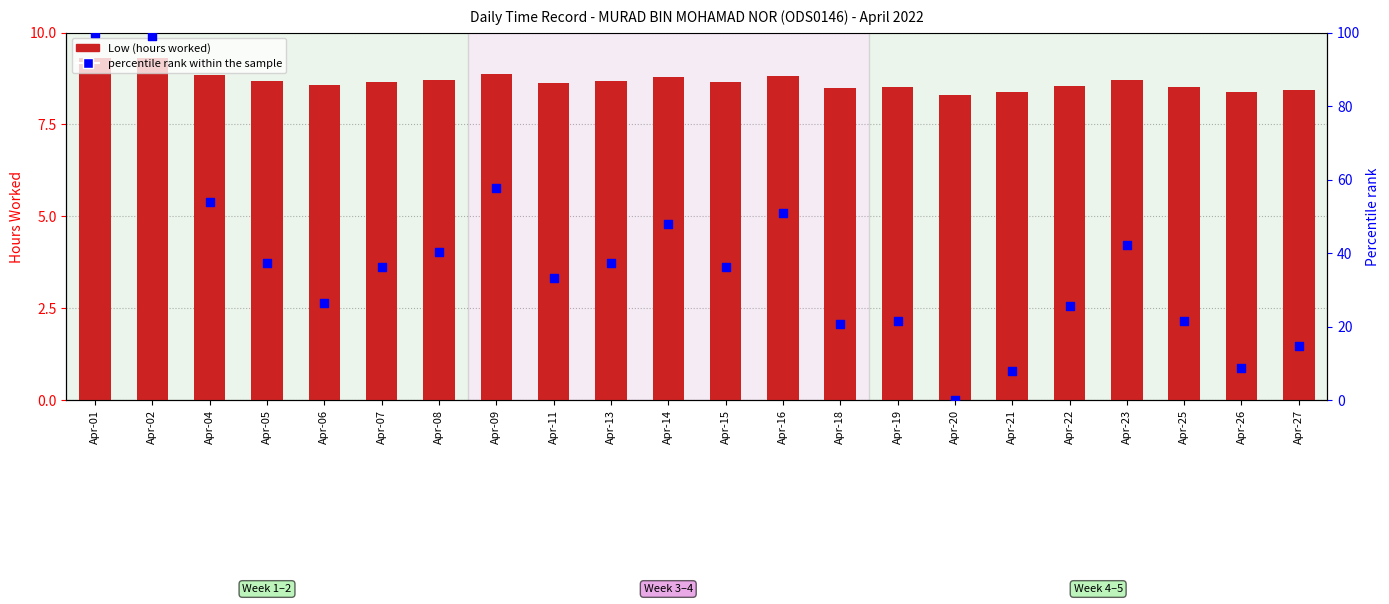

Is the value of Low (hours worked) at Apr-13 greater than the value of percentile rank within the sample at Apr-02?

No